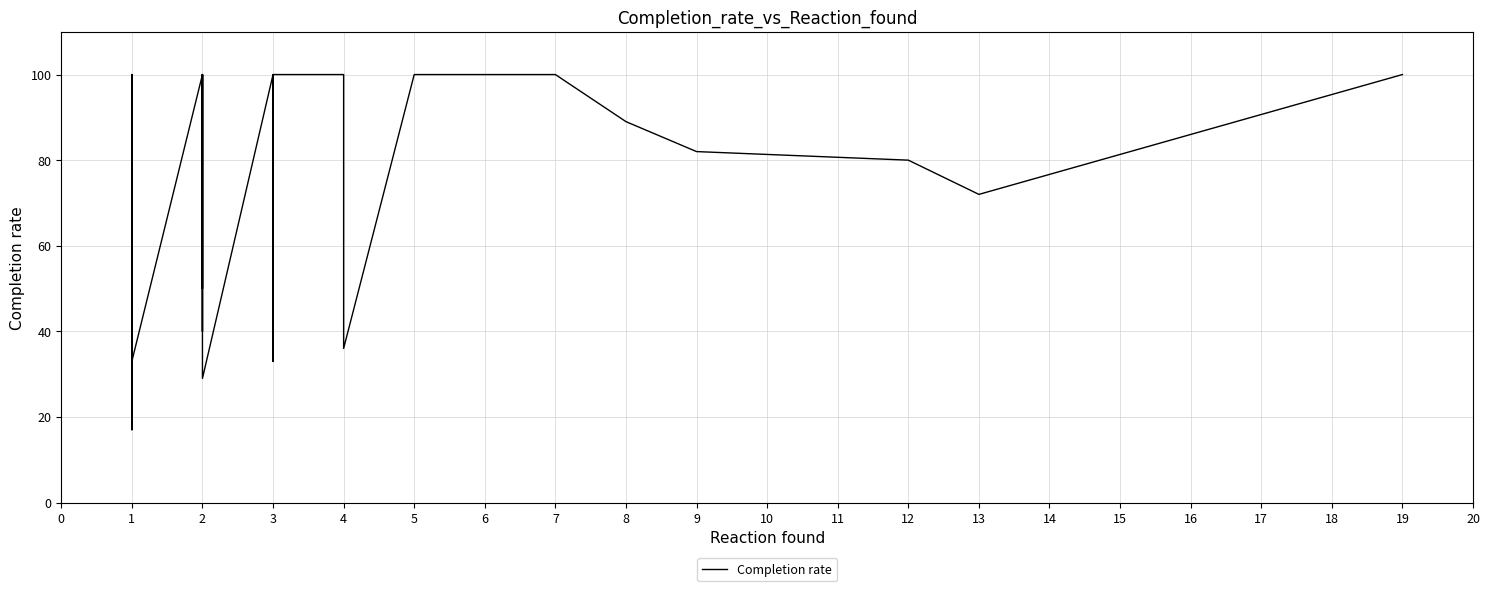

Reading right to left, transcribe all the data shown in this chart.

100	72	80	82	89	100	100	100	100	100	100	100	36	44	80	100	100	100	33	100	100	29	40	100	40	67	100	50	100	33	50	20	100	17	100	100	100	50	33	20